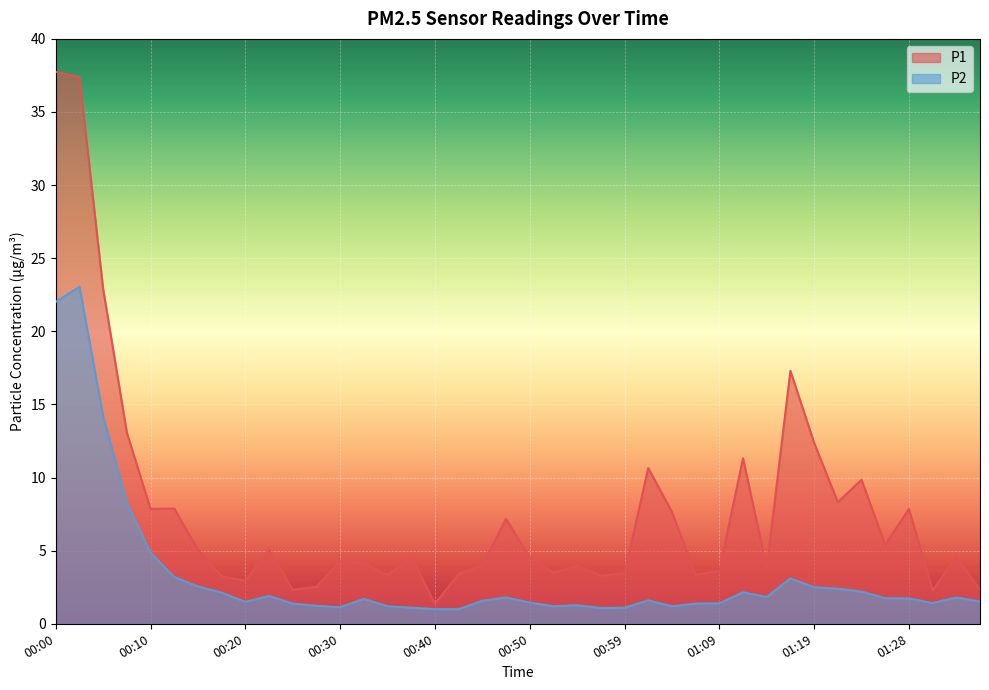

What is the difference between the P1 values at 01:09 and 00:27?

1.1